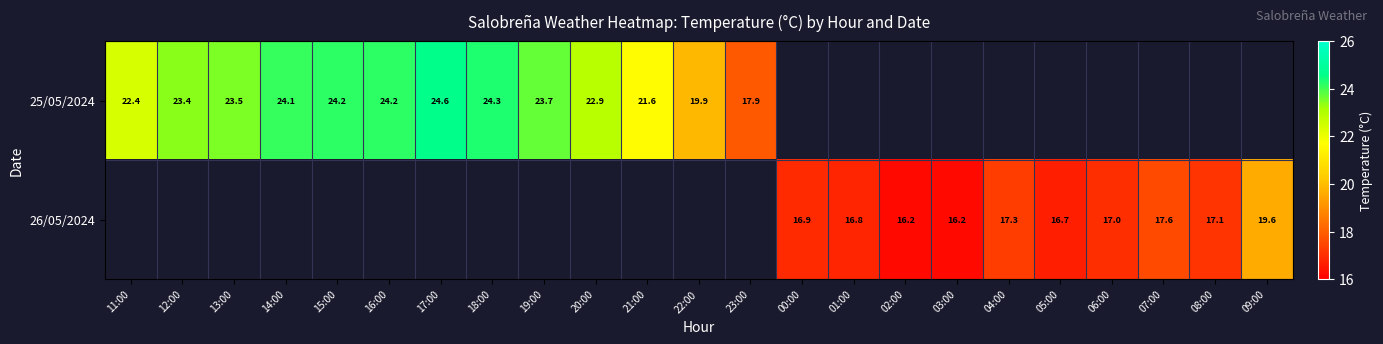

True or false: 26/05/2024 has a value of 16.9 at 00:00.

True